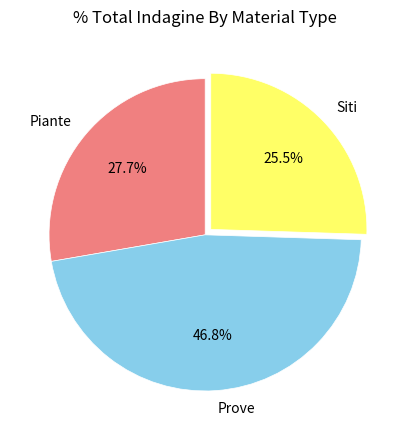

How many slices are in this pie chart?

3